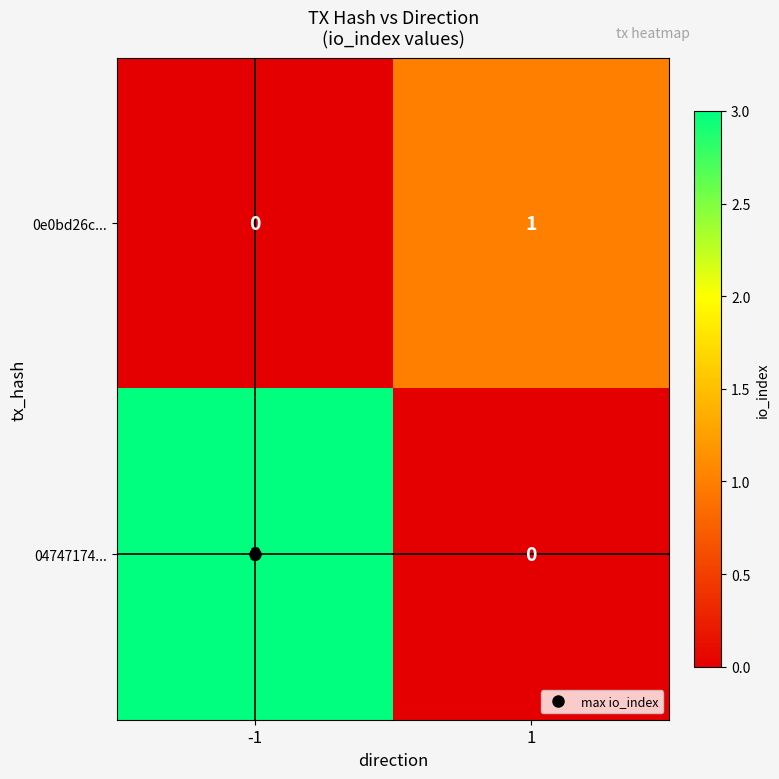

What is the spread (max minus min) of values at 1?

1